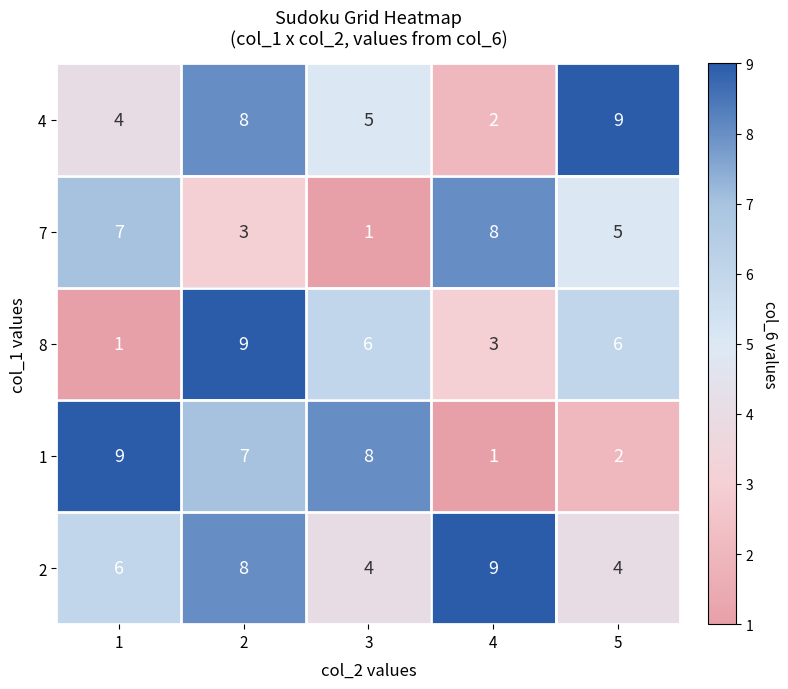

The 8 series shows 3 at 4. True or false?

True